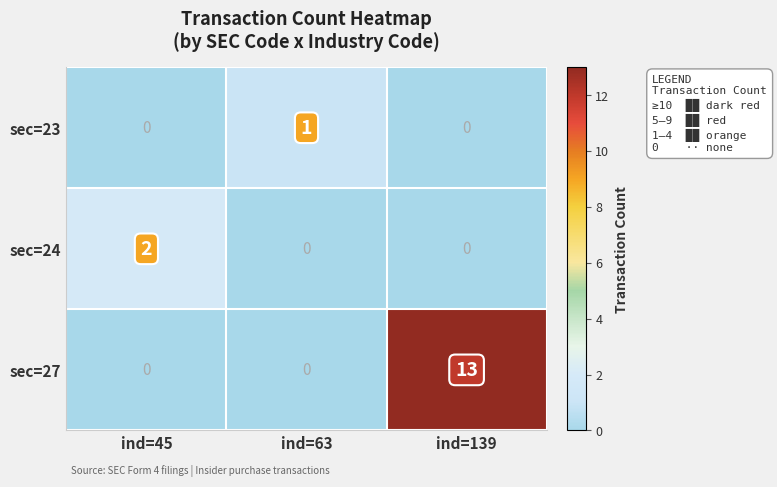

True or false: sec=27 has a value of 0 at ind=63.

True